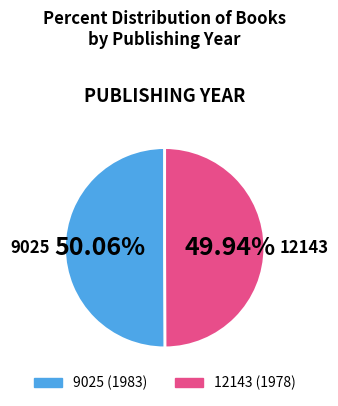

What portion of the pie excludes 9025?

49.9%